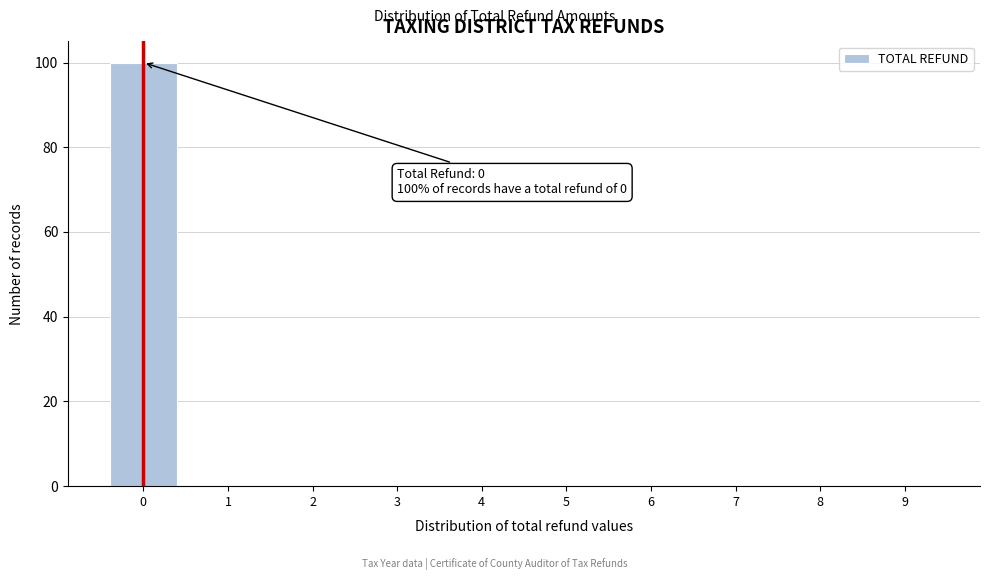

Reading left to right, list all the values displayed in this chart.

0=100	1=0	2=0	3=0	4=0	5=0	6=0	7=0	8=0	9=0